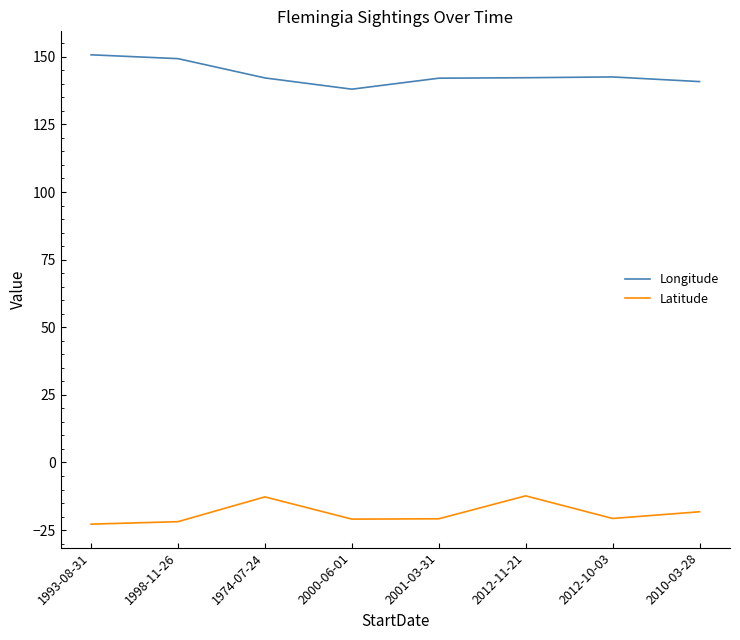

Count the number of data series in this chart.

2